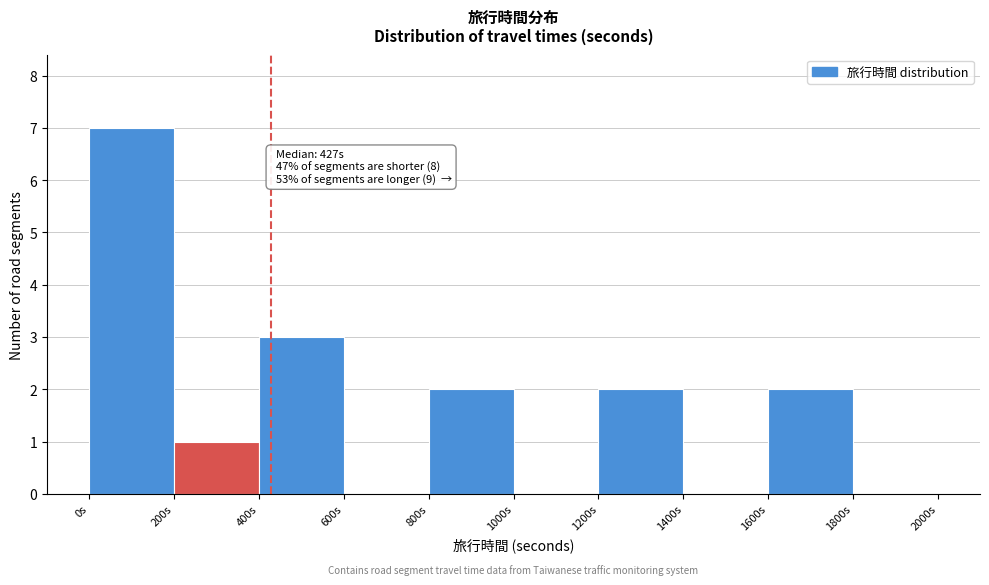

Over which range of the x-axis is the bar tallest?

0 to 200